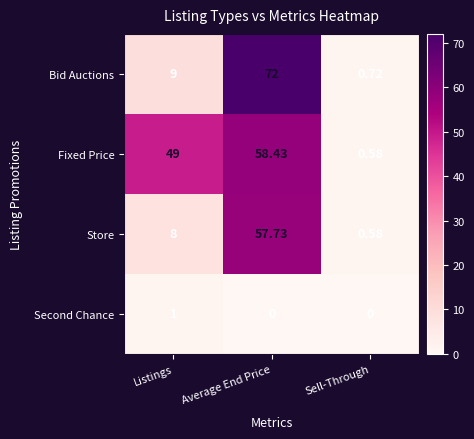

What is the total value across all series at Sell-Through?

1.9